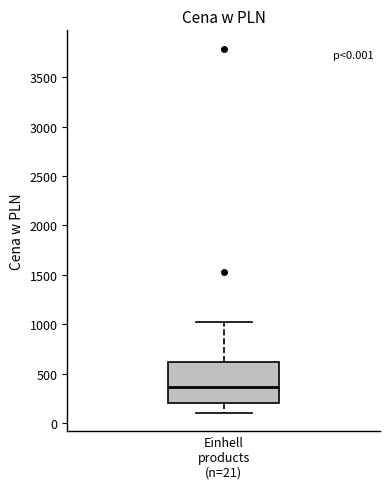

Read this box plot against the y-axis: the position of the median line, the range covered by the box, and the ends of both whiskers. The values are not printed on the chart, so give them approximately, as read against the axis.

median 350, box 200 to 600, whiskers 100 to 1050